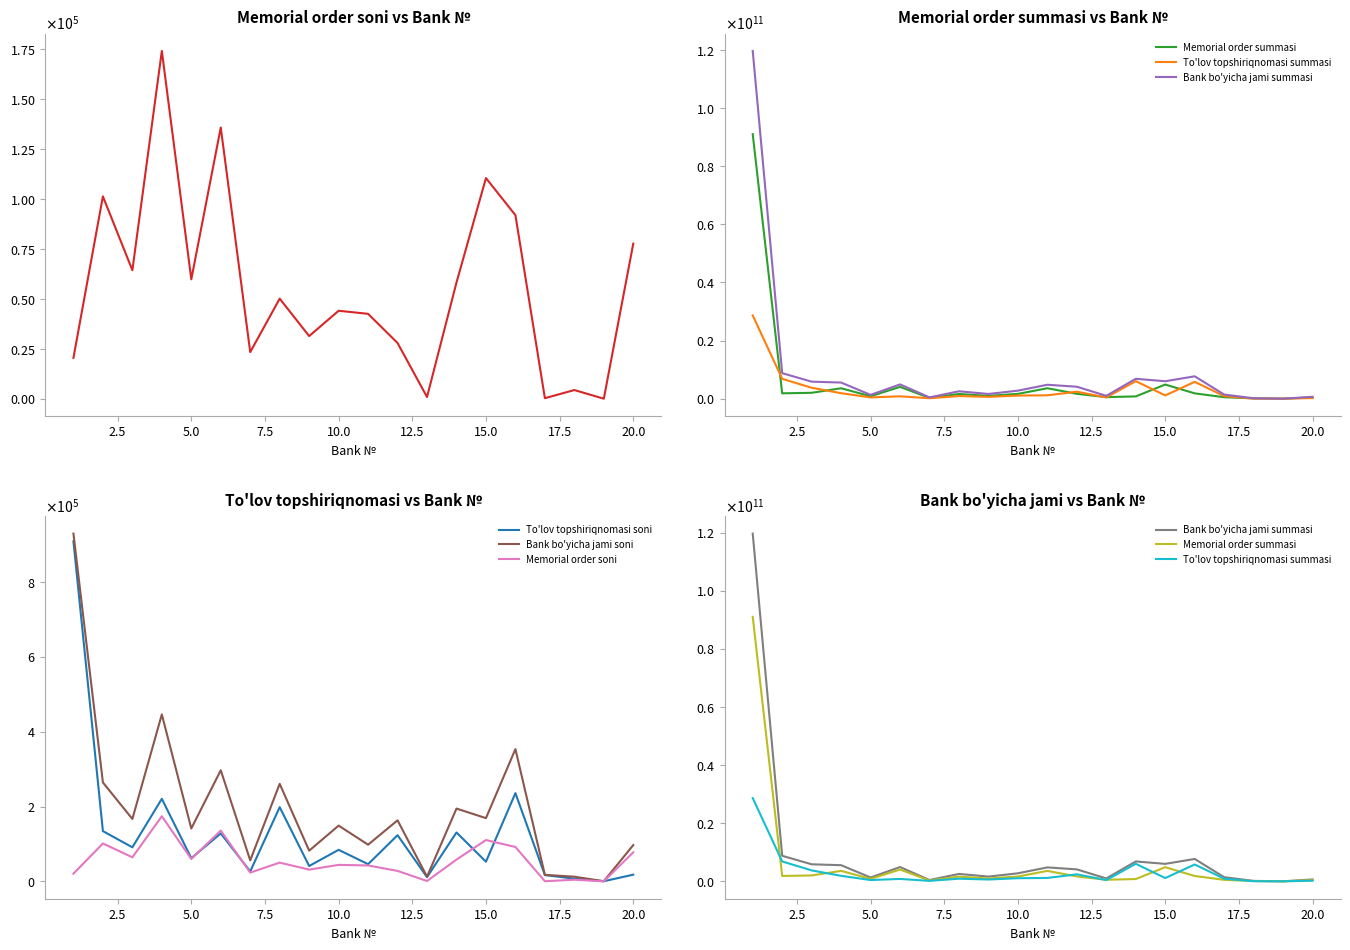

Which series has the largest range (max minus min)?

Bank bo'yicha jami summasi